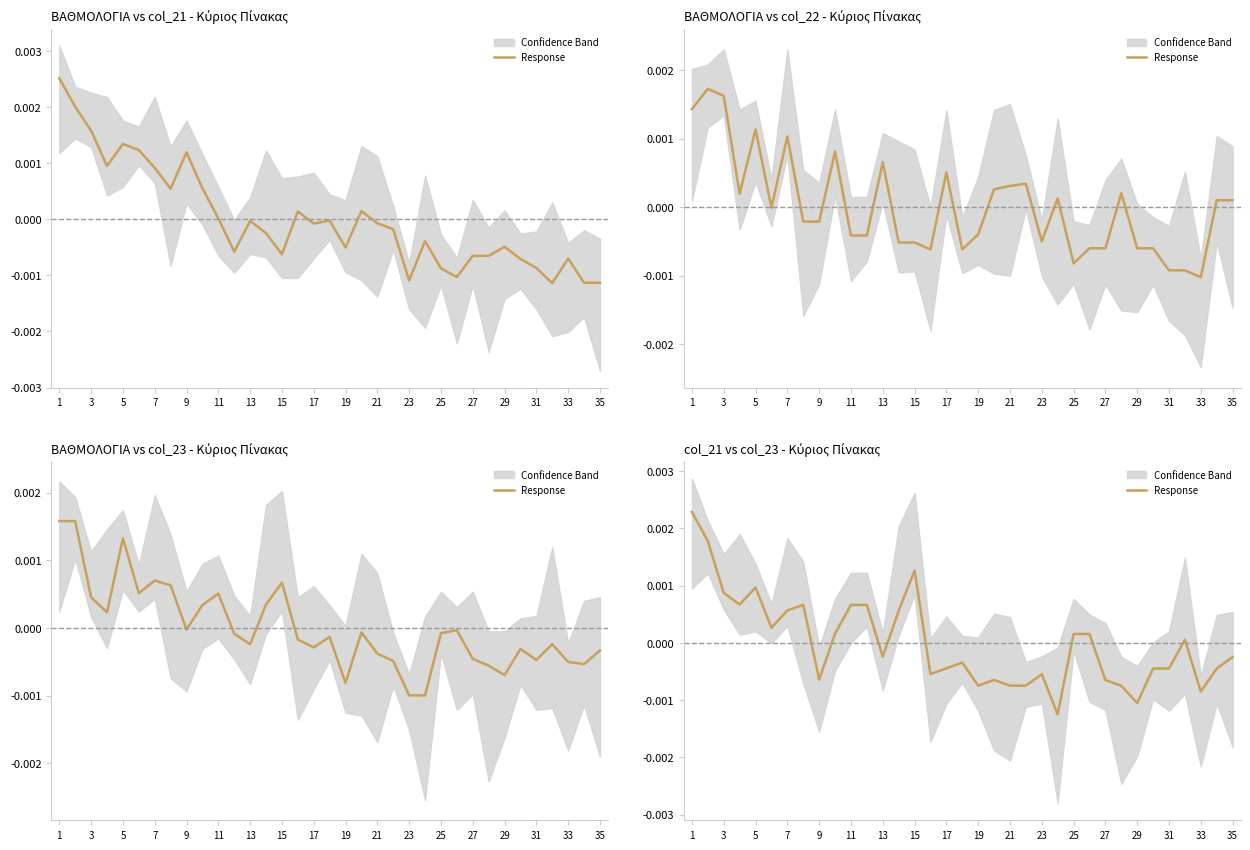

True or false: the data shows -0.0 at 31.

False